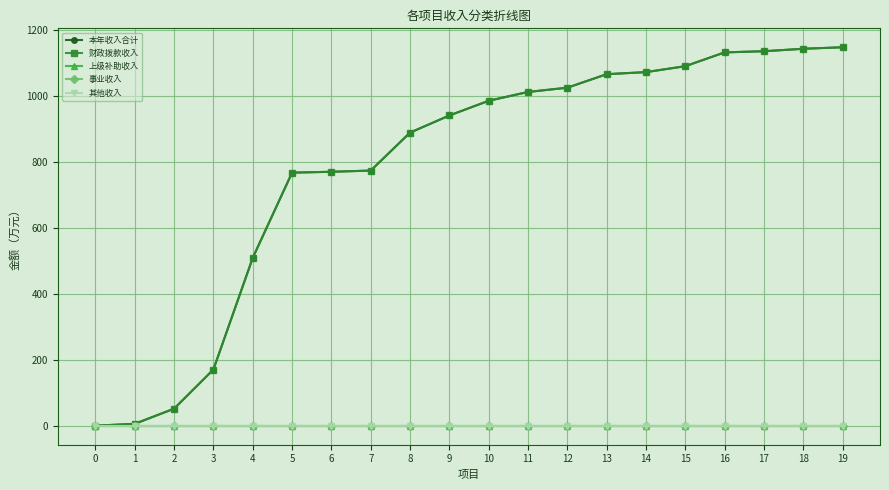

Reading right to left, what are all the values shown in this chart?

本年收入合计: 1147.7	1143.2	1135.7	1132.2	1090.4	1072.4	1066.1	1025.2	1012.2	985.5	940.9	888.9	773.8	770.2	767.5	509.1	170.7	51.9	6.0	0.3
财政拨款收入: 1147.7	1143.2	1135.7	1132.2	1090.4	1072.4	1066.1	1025.2	1012.2	985.5	940.9	888.9	773.8	770.2	767.5	509.1	170.7	51.9	6.0	0.3
上级补助收入: 0.0	0.0	0.0	0.0	0.0	0.0	0.0	0.0	0.0	0.0	0.0	0.0	0.0	0.0	0.0	0.0	0.0	0.0	0.0	0.0
事业收入: 0.0	0.0	0.0	0.0	0.0	0.0	0.0	0.0	0.0	0.0	0.0	0.0	0.0	0.0	0.0	0.0	0.0	0.0	0.0	0.0
其他收入: 0.0	0.0	0.0	0.0	0.0	0.0	0.0	0.0	0.0	0.0	0.0	0.0	0.0	0.0	0.0	0.0	0.0	0.0	0.0	0.0